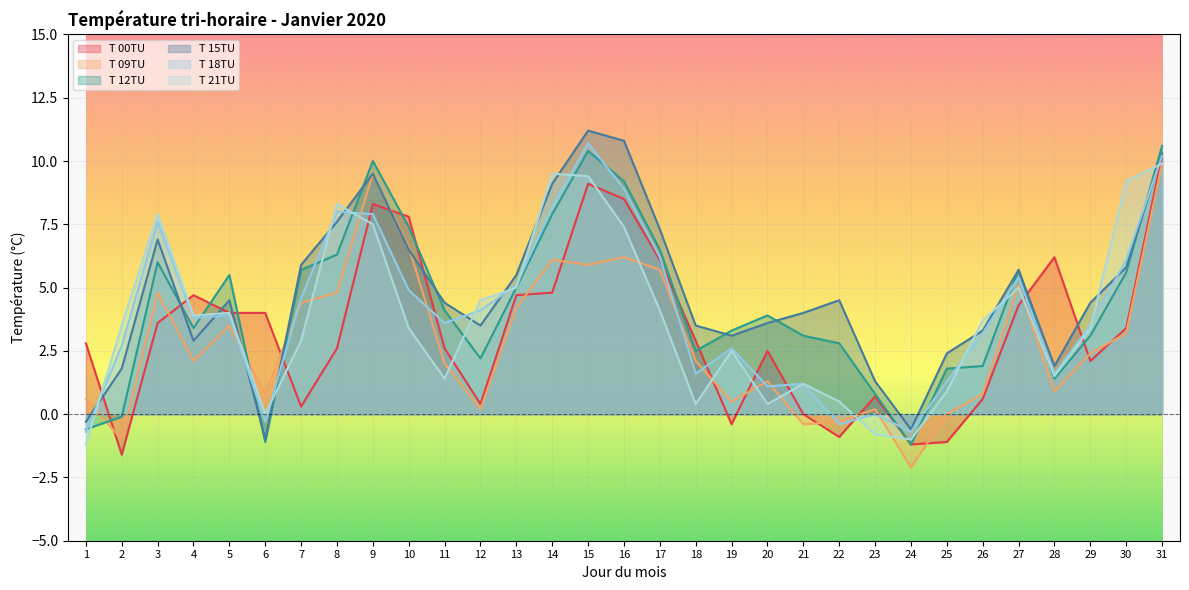

What is the total value across all series at 14?

45.6